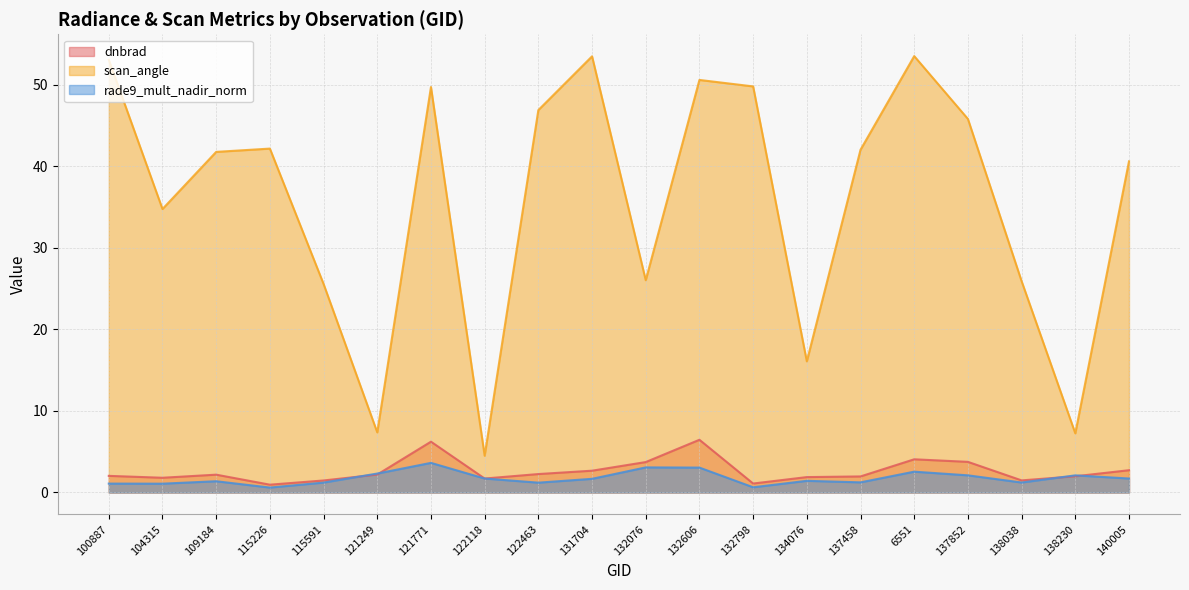

Reading right to left, what are all the values shown in this chart?

dnbrad: 140005=2.7	138230=2.0	138038=1.5	137852=3.8	6551=4.1	137458=2.0	134076=1.9	132798=1.1	132606=6.5	132076=3.7	131704=2.7	122463=2.3	122118=1.7	121771=6.2	121249=2.2	115591=1.5	115226=1.0	109184=2.2	104315=1.8	100887=2.0
scan_angle: 140005=40.6	138230=7.3	138038=25.9	137852=45.8	6551=53.5	137458=42.0	134076=16.1	132798=49.8	132606=50.6	132076=26.0	131704=53.5	122463=46.9	122118=4.5	121771=49.7	121249=7.4	115591=25.6	115226=42.2	109184=41.8	104315=34.7	100887=53.0
rade9_mult_nadir_norm: 140005=1.7	138230=2.1	138038=1.2	137852=2.1	6551=2.6	137458=1.2	134076=1.4	132798=0.6	132606=3.1	132076=3.1	131704=1.7	122463=1.2	122118=1.7	121771=3.6	121249=2.3	115591=1.2	115226=0.6	109184=1.4	104315=1.1	100887=1.1